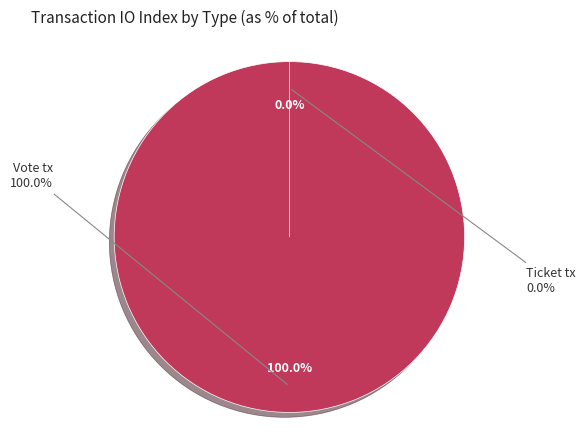

Between Vote tx and Ticket tx, which is larger?

Vote tx